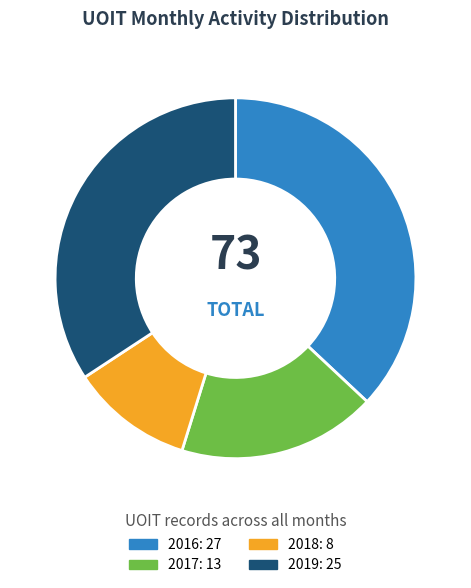

Do 2019: 25 and 2017: 13 together represent more than half of the pie?

Yes